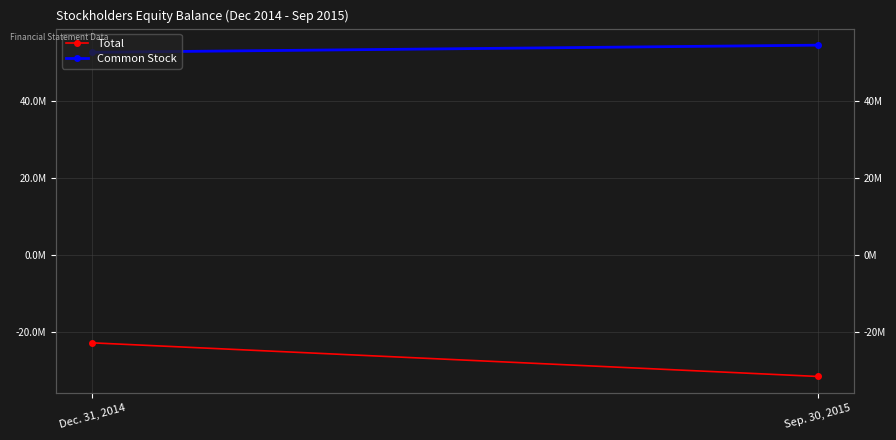

At which label does Total reach its peak?

Dec. 31, 2014